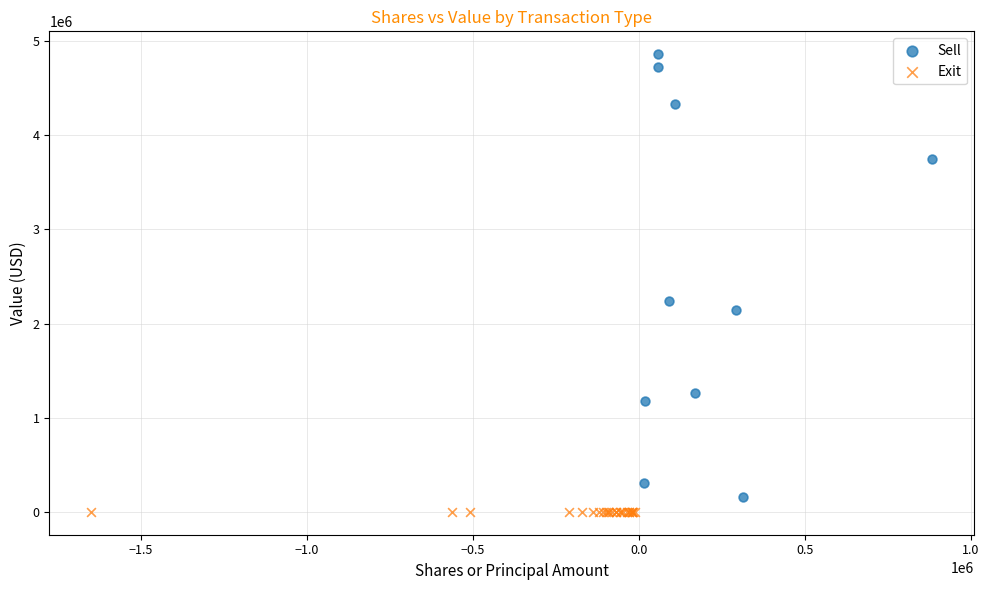

Which series reaches the maximum Y coordinate?

Sell